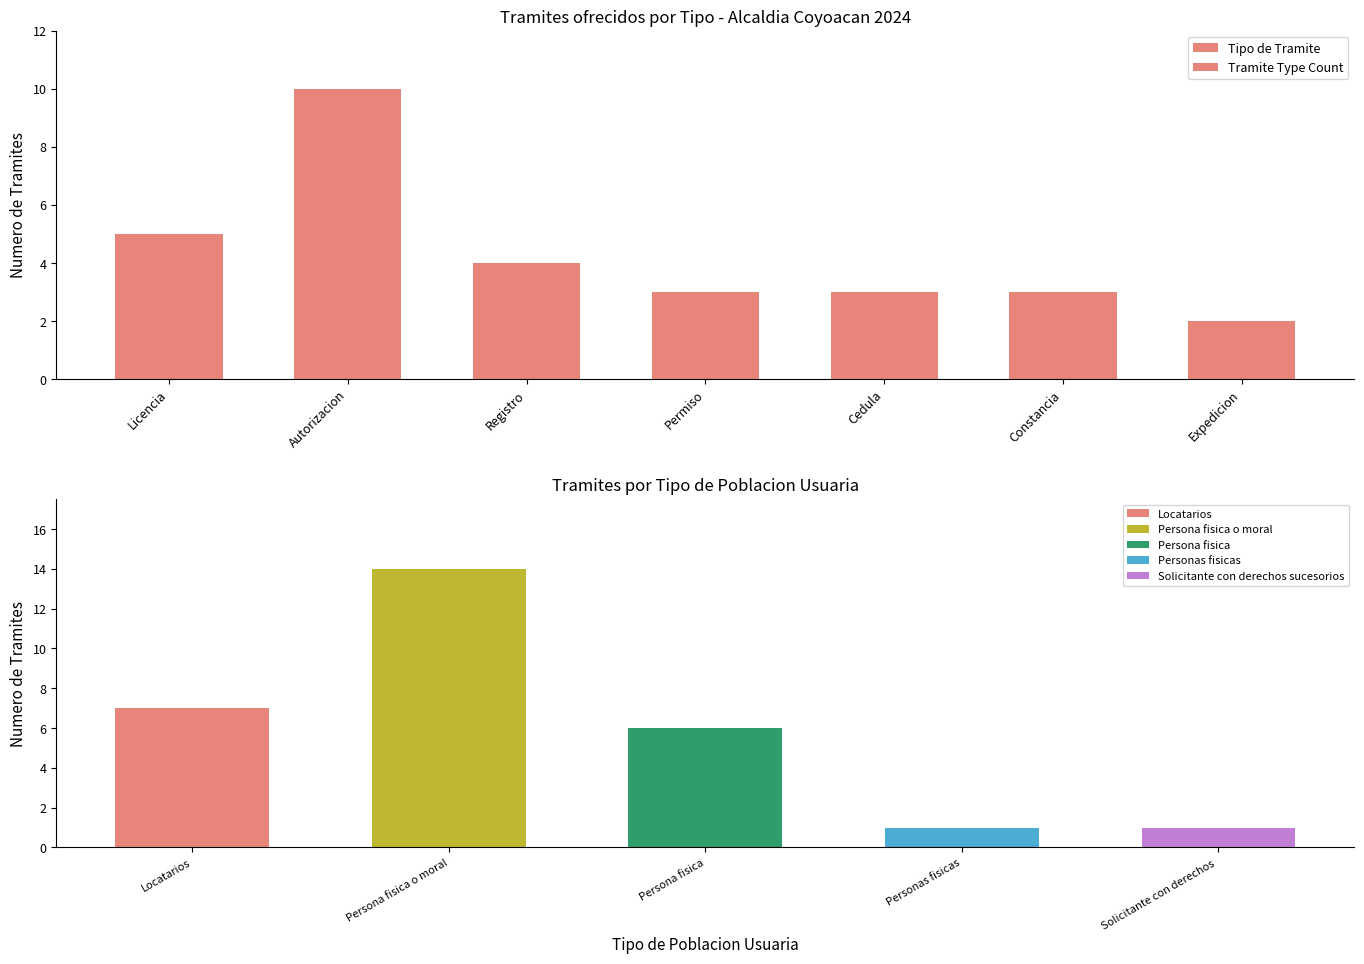

Which category has the lowest value across all series?

Expedicion